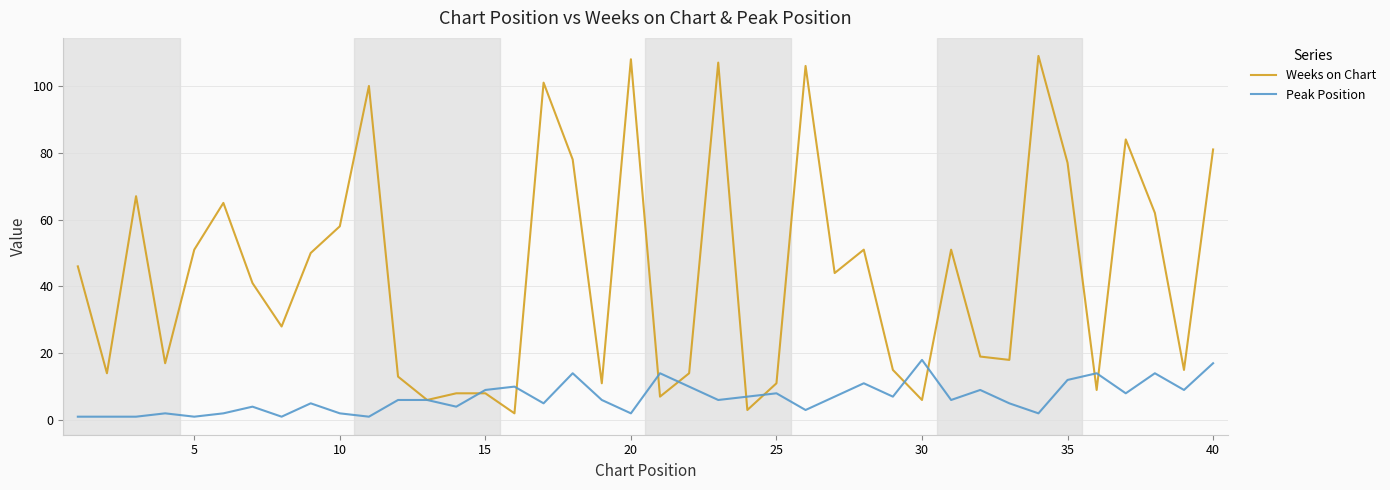

Which series has the largest total across all categories?

Weeks on Chart